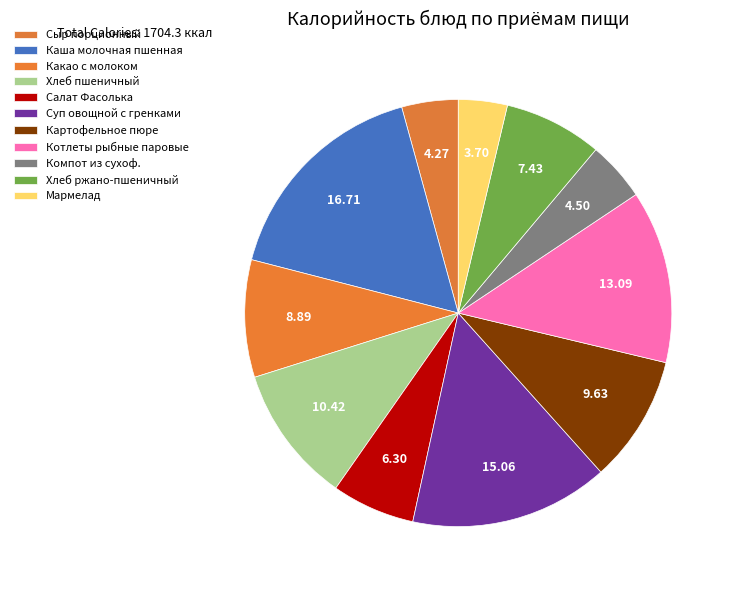

What percentage is the Суп овощной с гренками slice, to the nearest percent?

15%